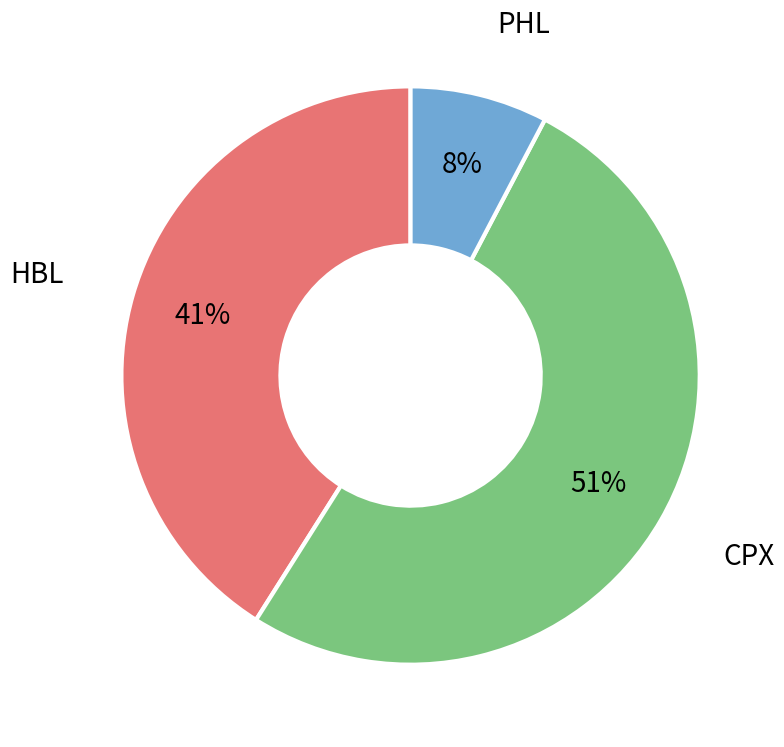

To the nearest percent, what is the combined percentage of CPX and PHL?

59%